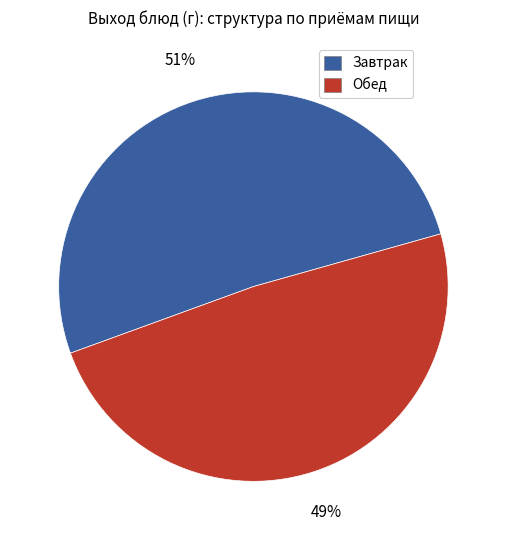

To the nearest percent, what is the average slice percentage?

50%